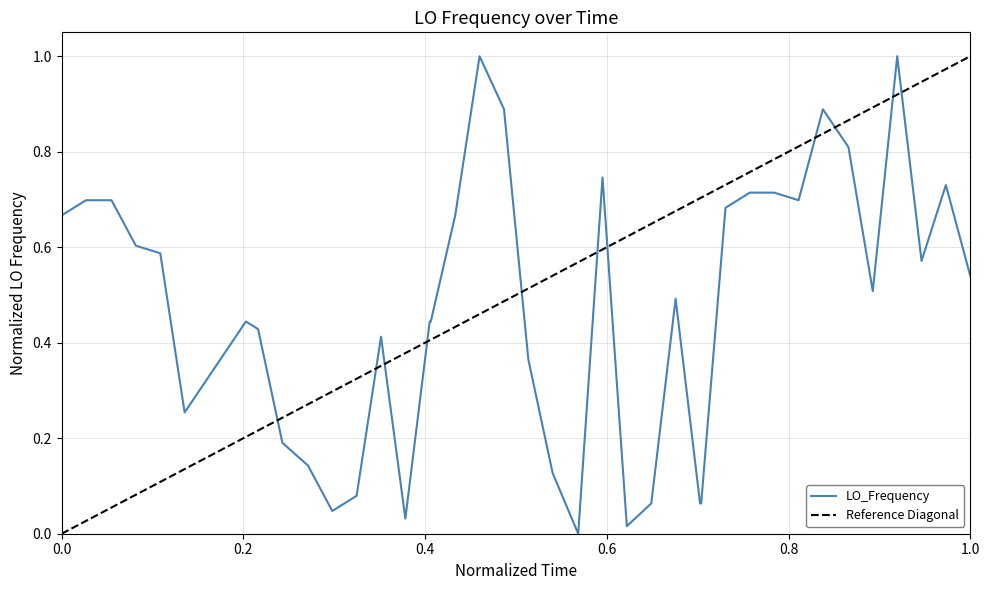

What is the difference between the maximum and second lowest values?

1.0